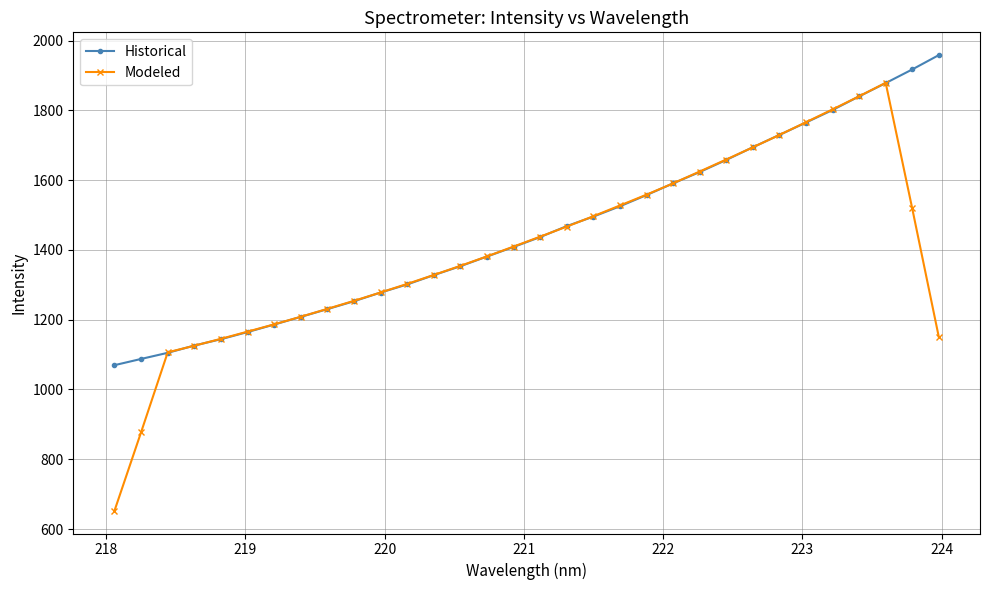

What is the value of the Modeled point at the 21st from the left?

1558.3